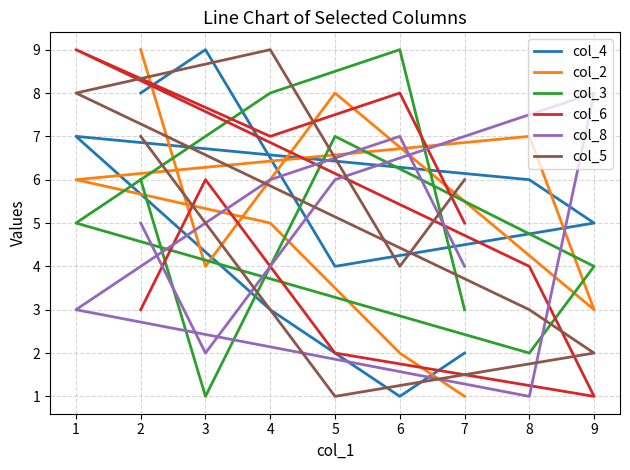

At how many categories does at least one series exceed 7?

7